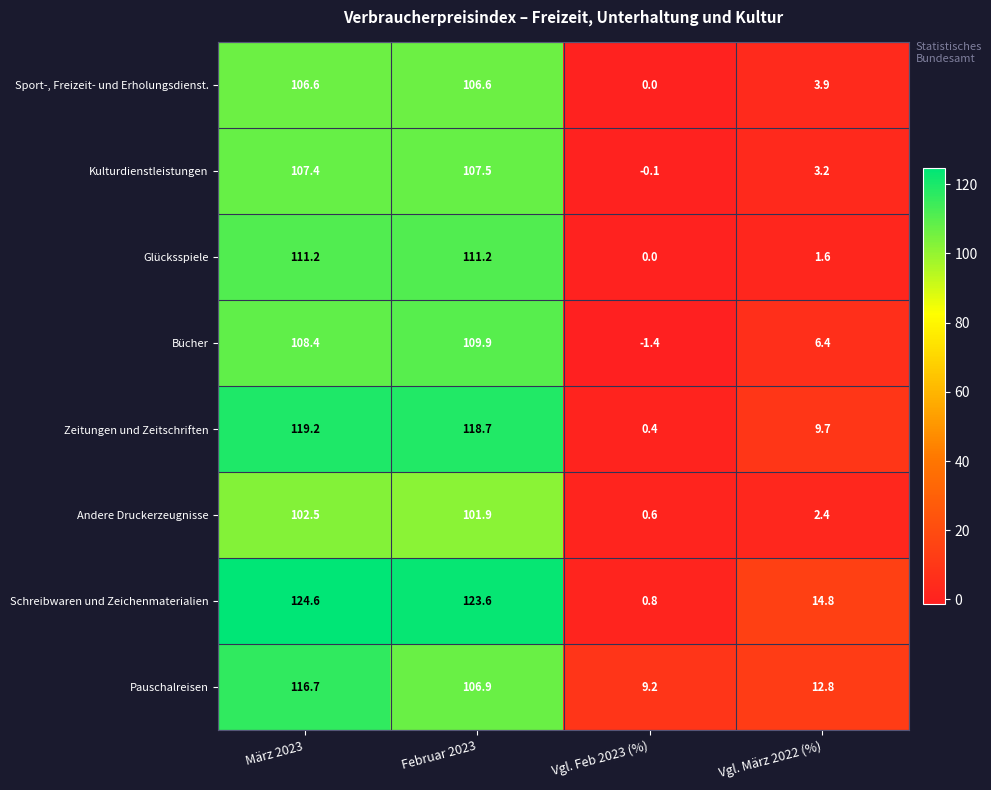

Which series has the largest total across all categories?

Schreibwaren und Zeichenmaterialien